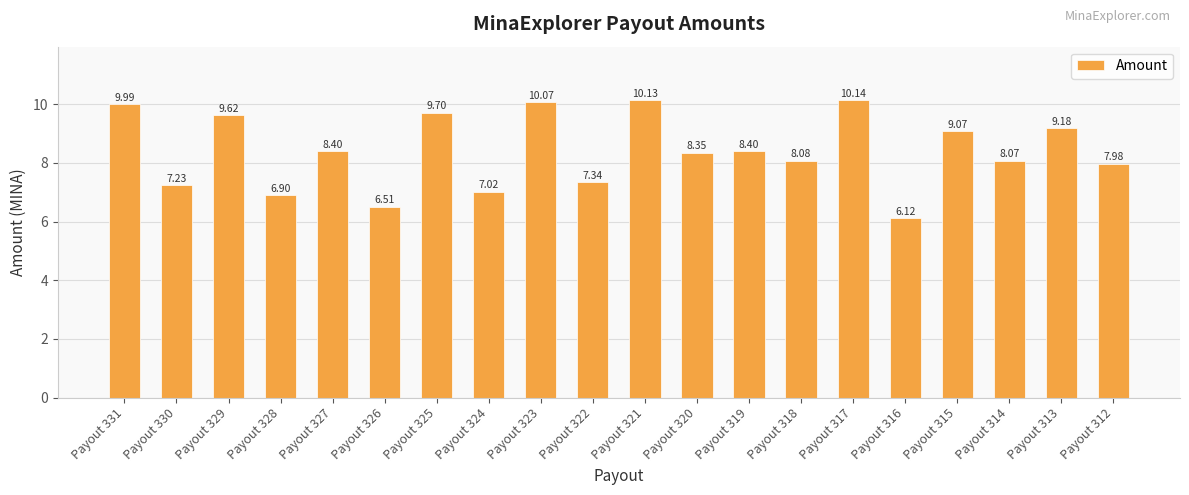

What is the sum of the values at Payout 320 and Payout 323?

18.4